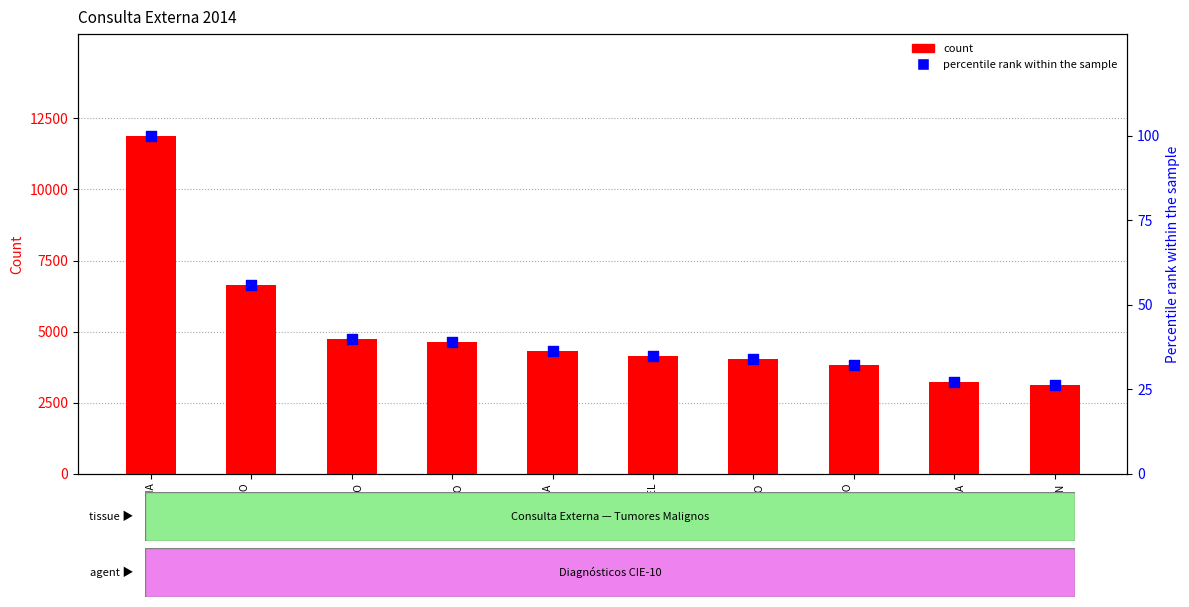

Which series contains the highest Y value?

count